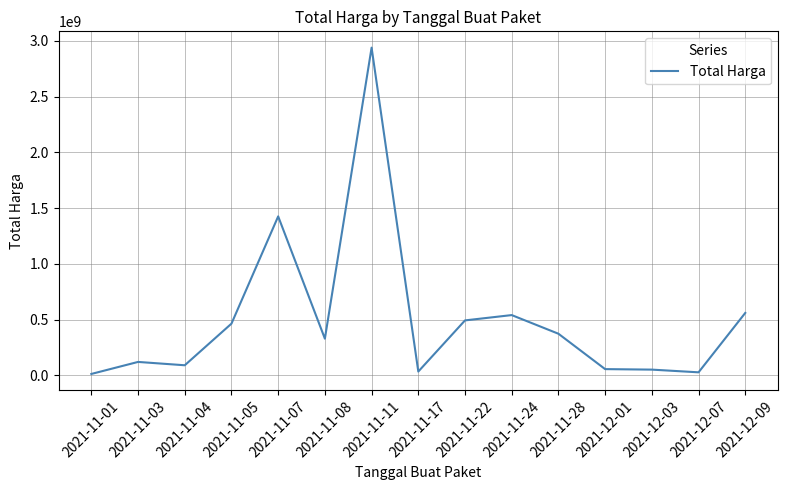

At which label is the value closest to 1475875370?

2021-11-07